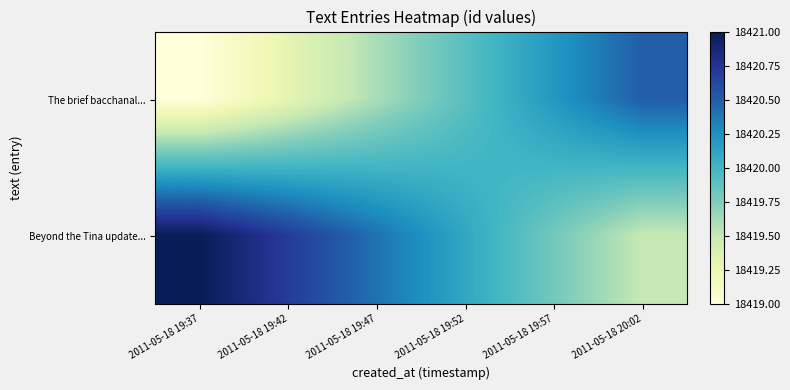

Rank the series by their average value, from highest to lowest.

Beyond the Tina update..., The brief bacchanal...